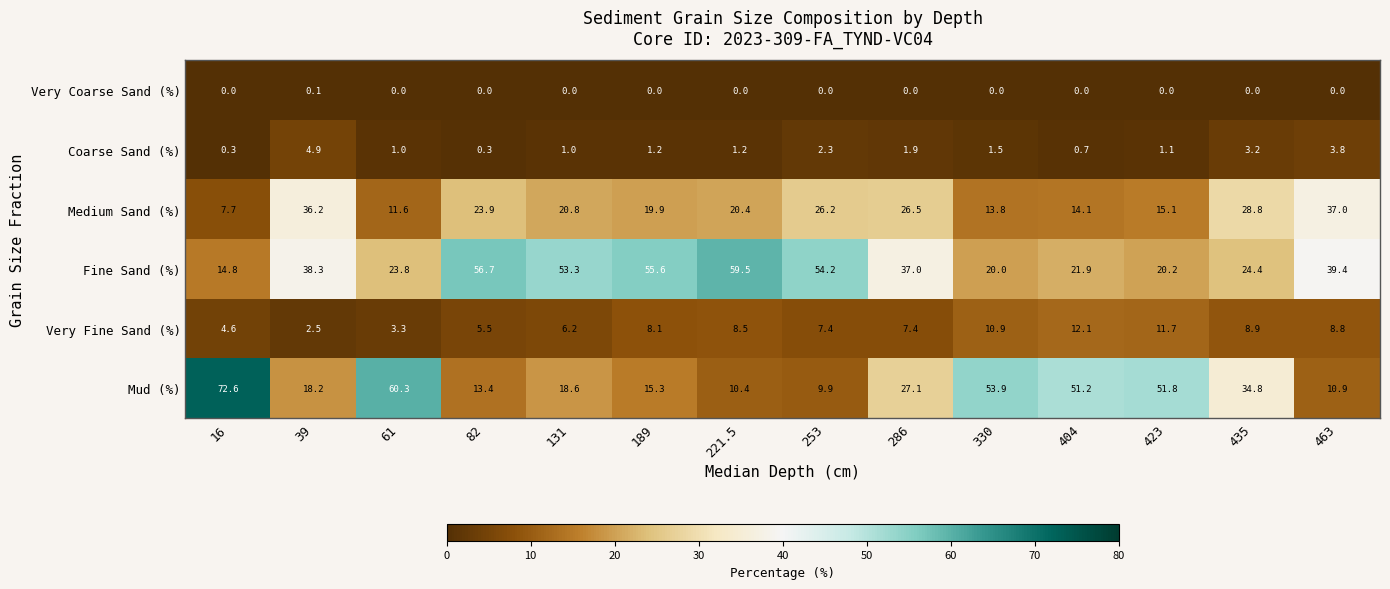

What is the maximum value for Coarse Sand (%)?

4.9